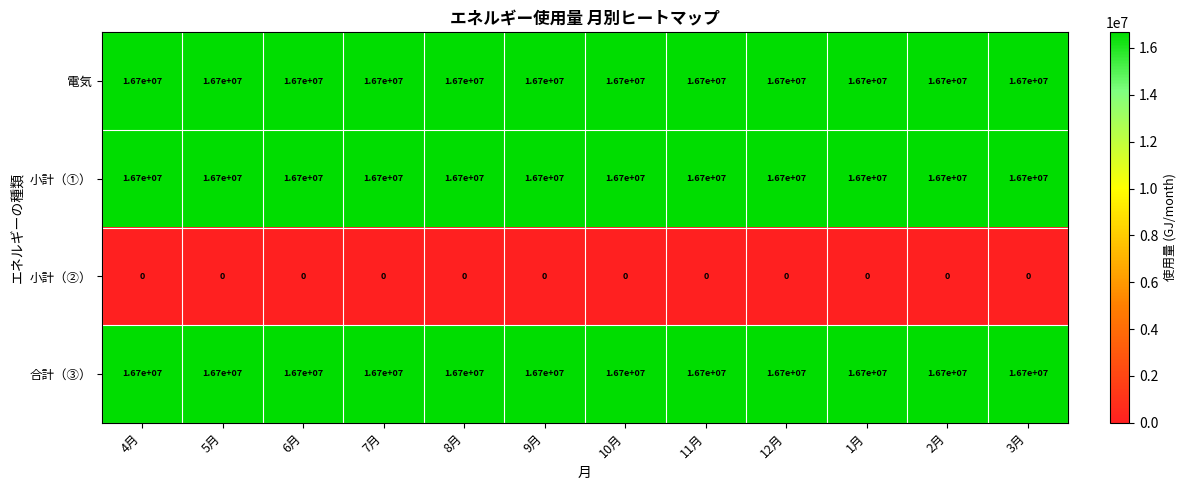

What is the average value of the 合計（③） series?

16700000